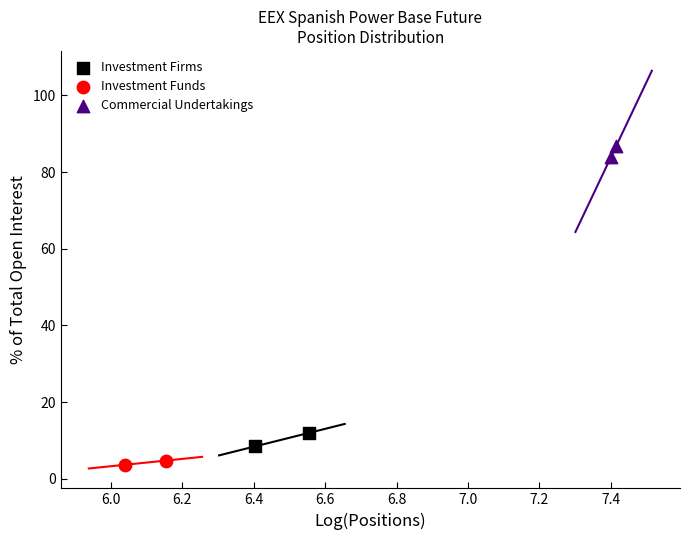

Which series reaches the maximum Y coordinate?

Commercial Undertakings